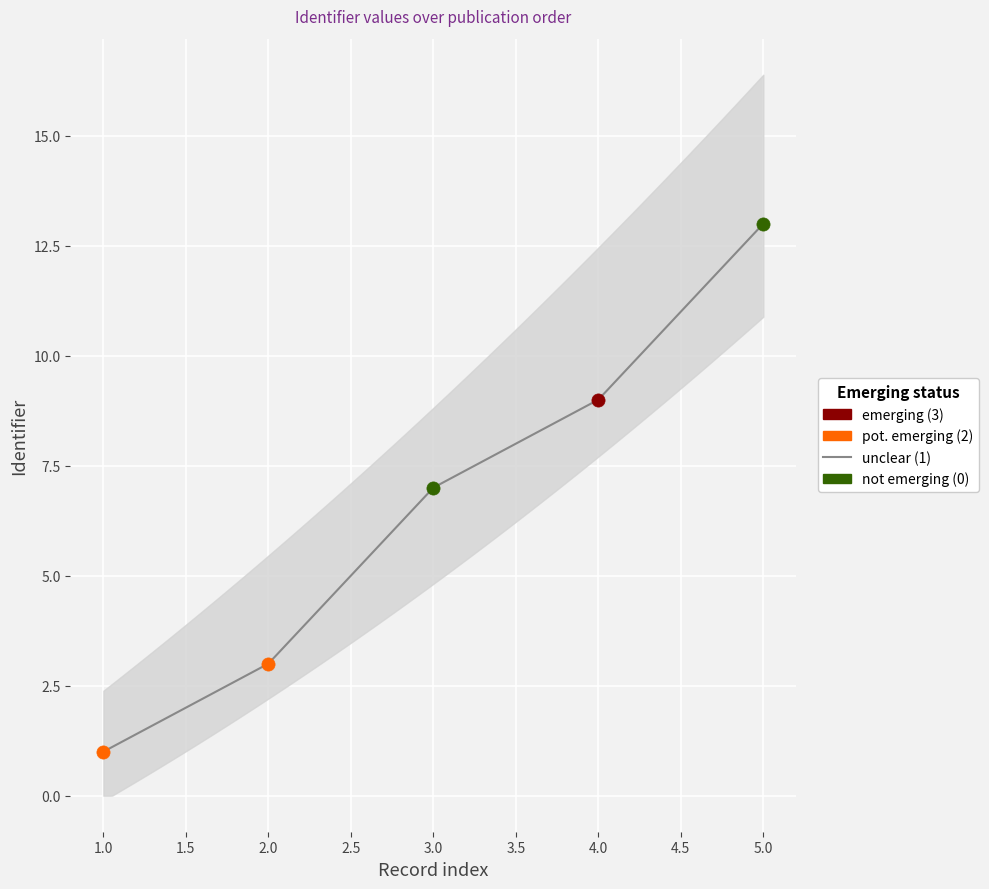

Between 3.0 and 4.0, which is larger?

4.0